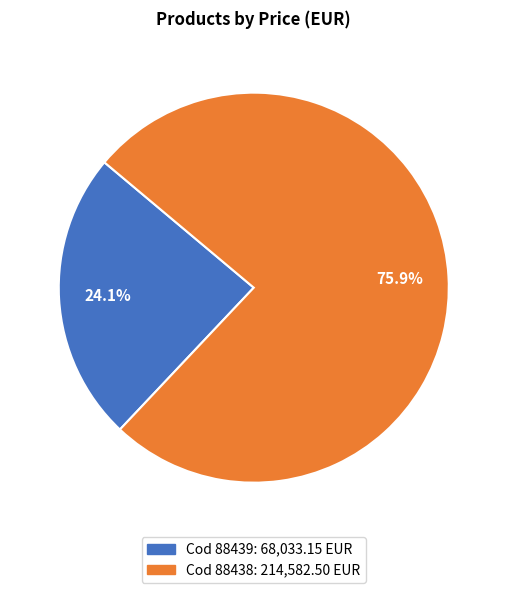

Is there any slice that represents more than half of the pie?

Yes